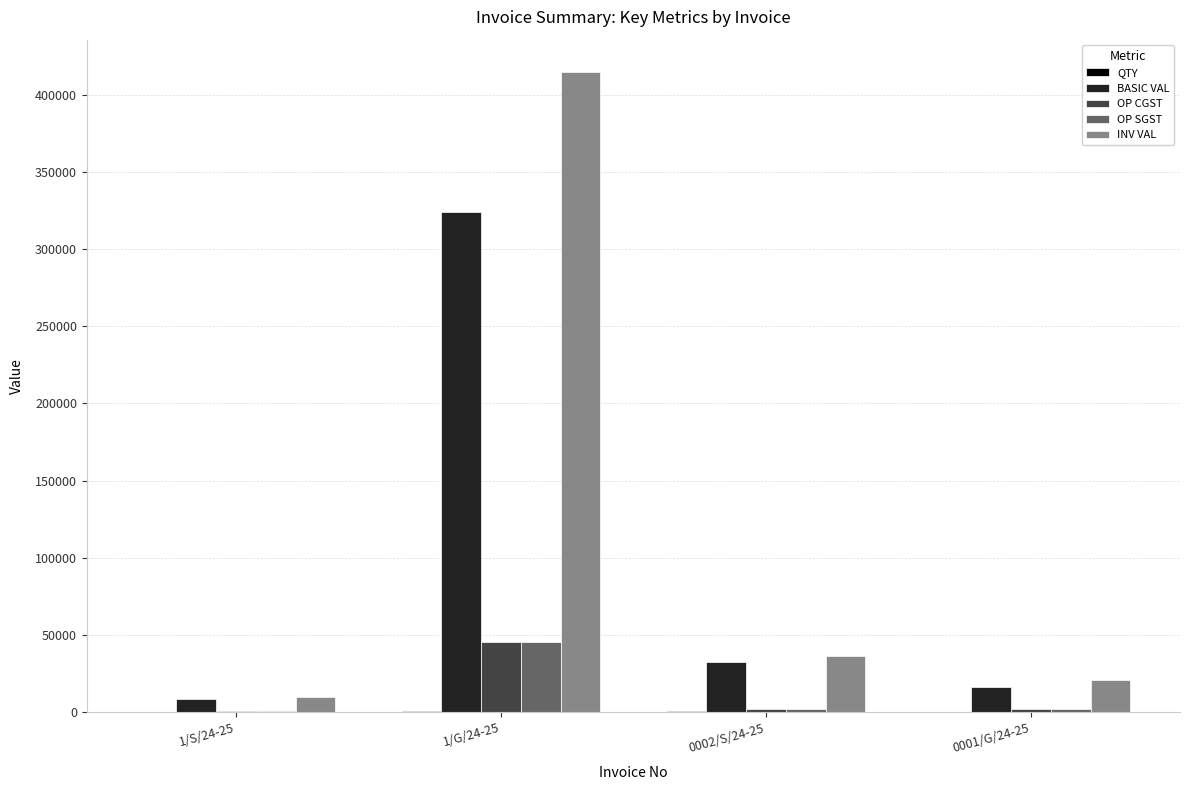

Which series changed the most between 1/G/24-25 and 0001/G/24-25?

INV VAL